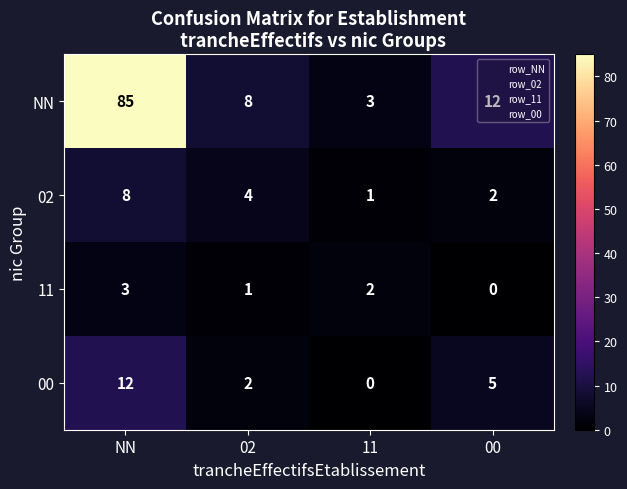

Which series has the largest range (max minus min)?

NN